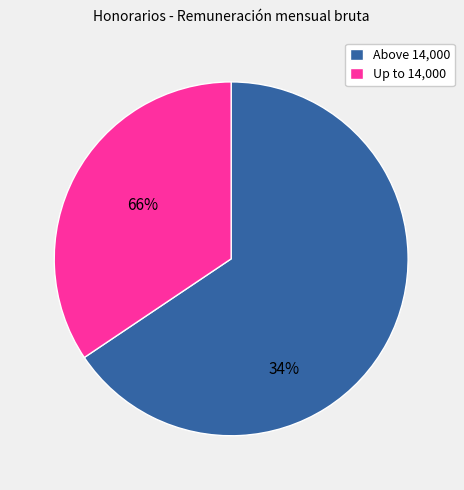

Rank the categories by value from lowest to highest.

Up to 14,000, Above 14,000